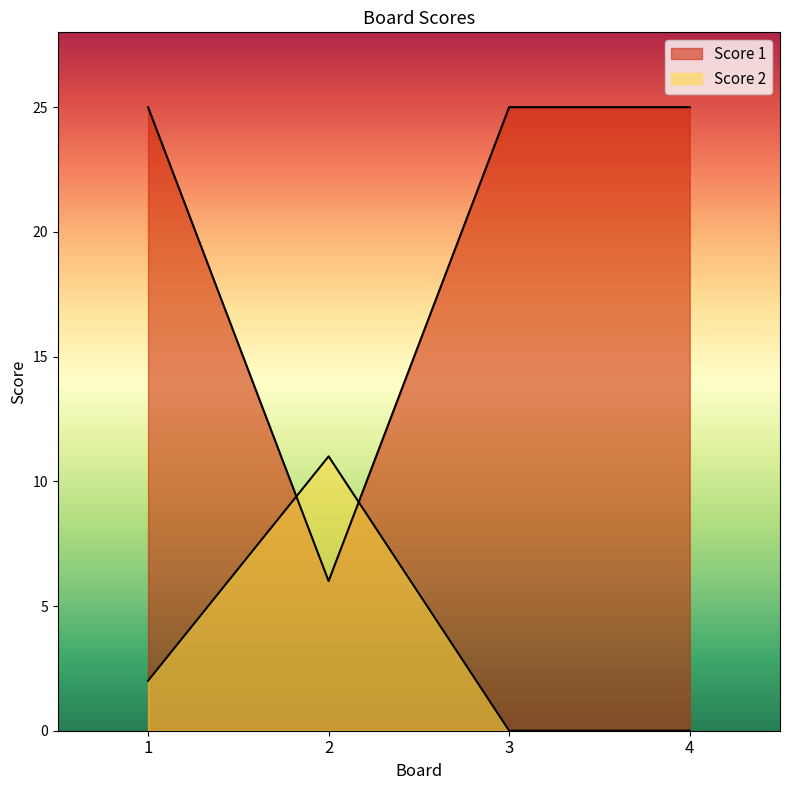

What is the value of the Score 1 point at the 1st from the left?

25